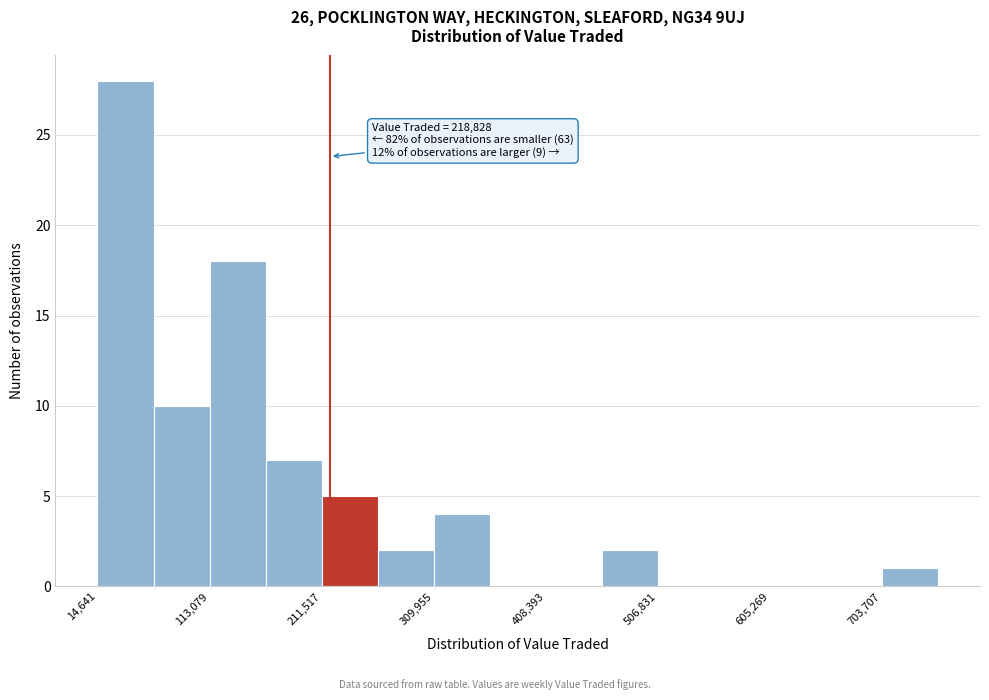

Over which range of the x-axis is the bar tallest?

10000 to 60000